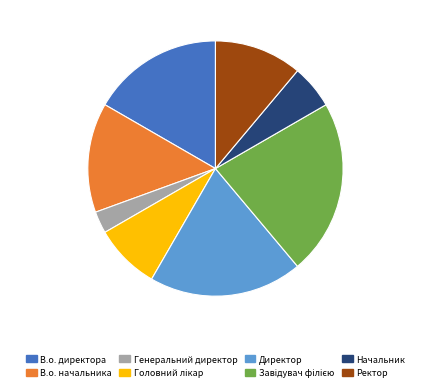

What is the smallest slice in the pie chart?

Генеральний директор